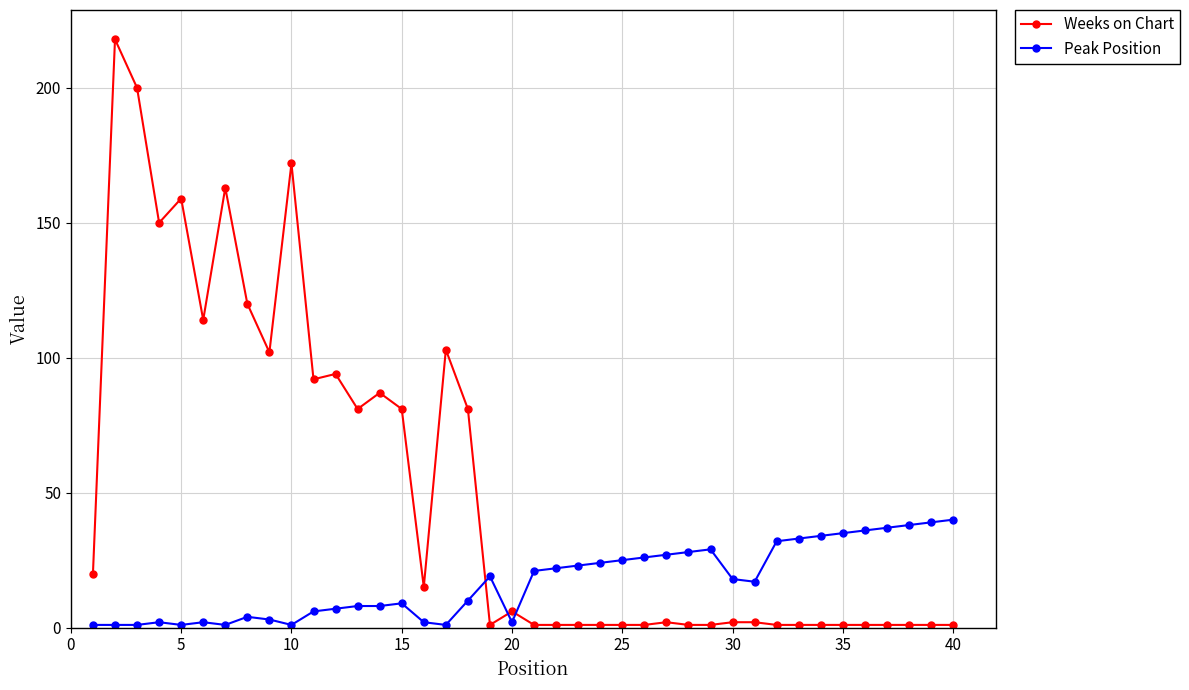

Rank the series by their maximum value, from highest to lowest.

Weeks on Chart, Peak Position